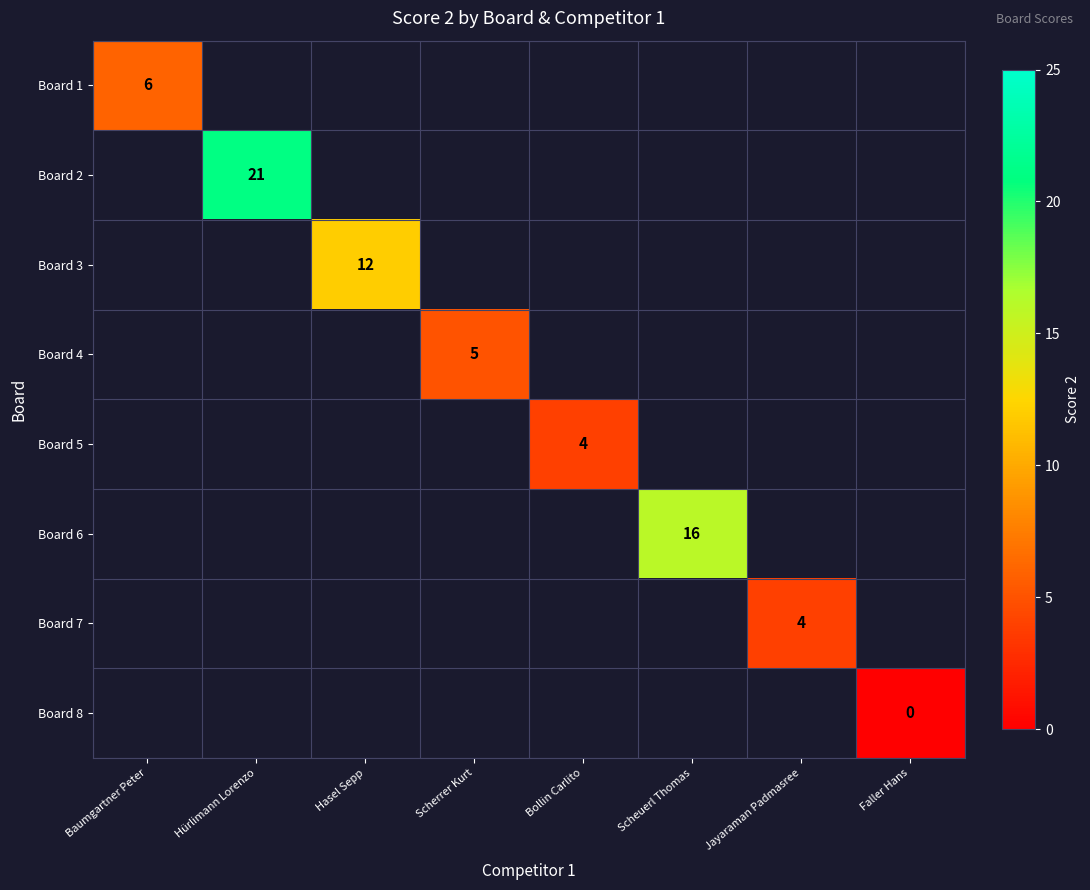

At which category does the chart reach its minimum across all series?

Faller Hans